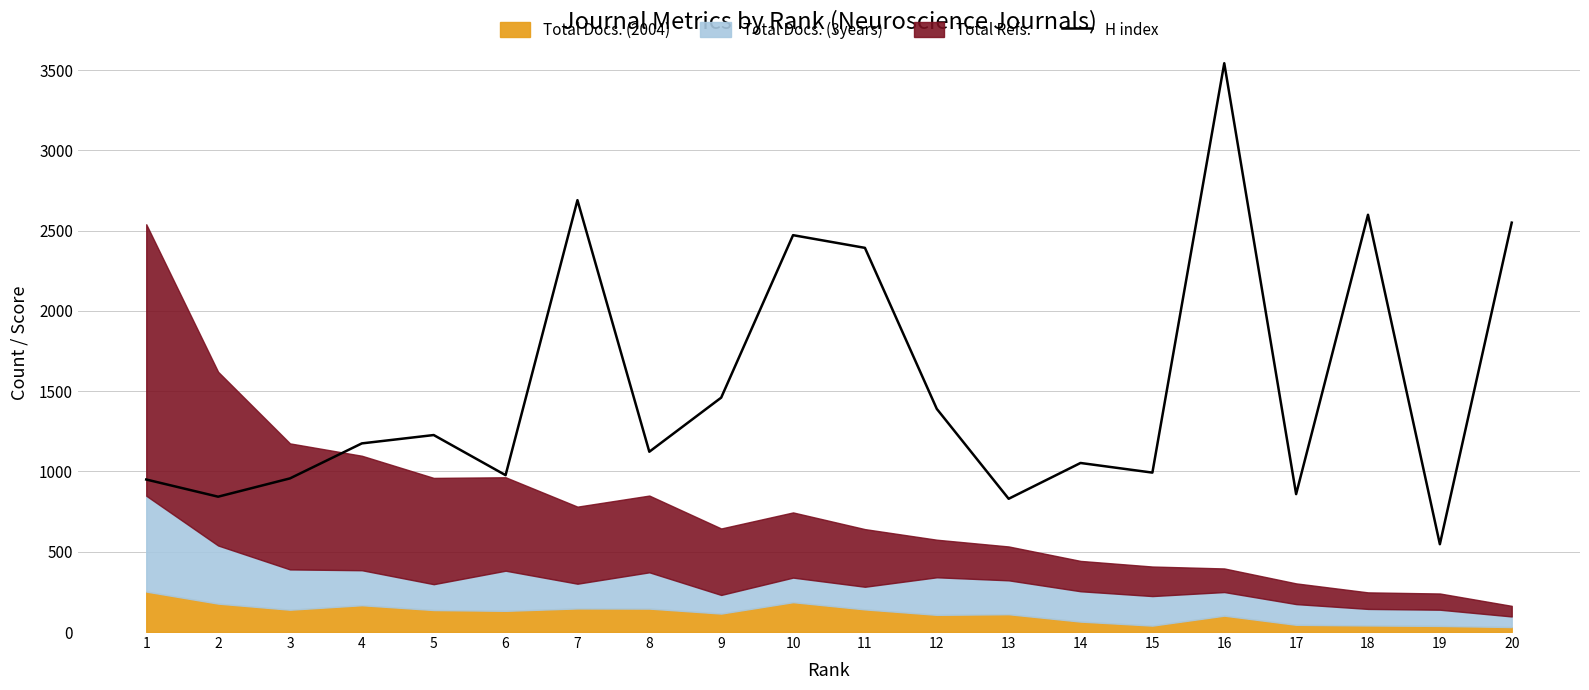

The chart shows a value of 843 at 2. True or false?

True